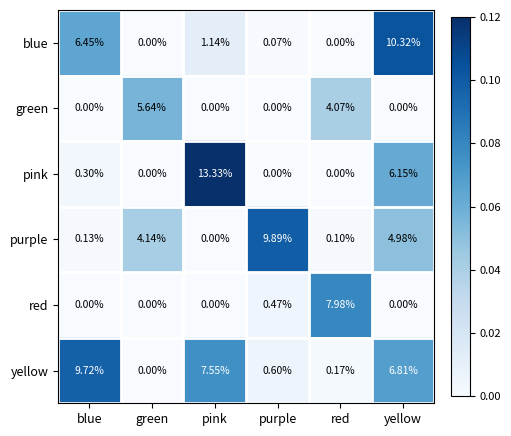

Where does the purple series first go above 4?

green